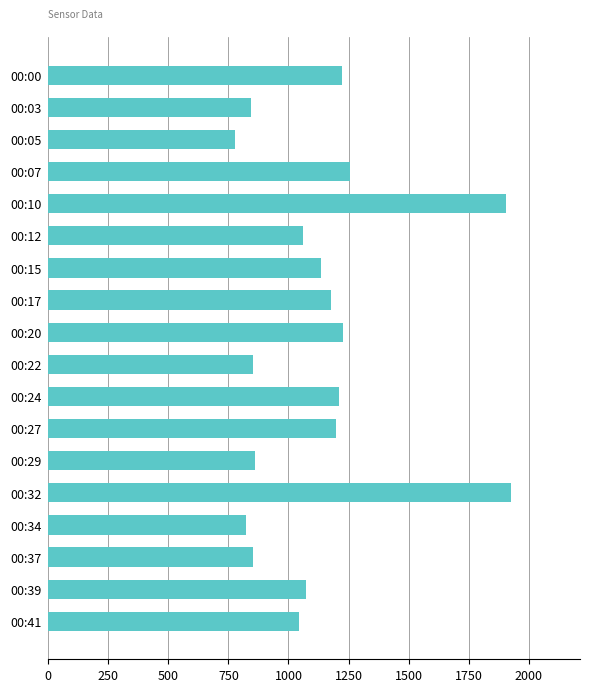

What is the value of the 3rd bar from the top?

777